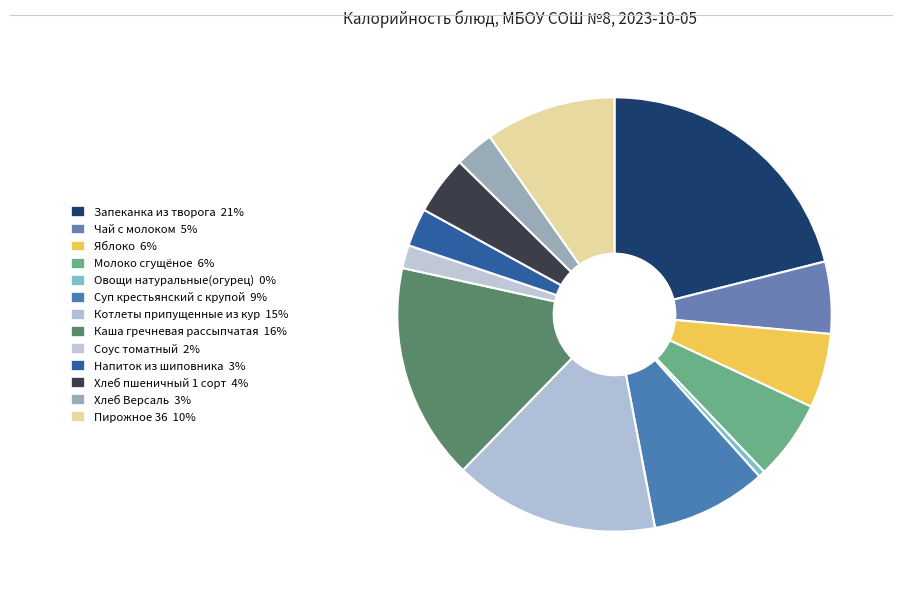

To the nearest percent, what portion does Запеканка из творога represent?

21%